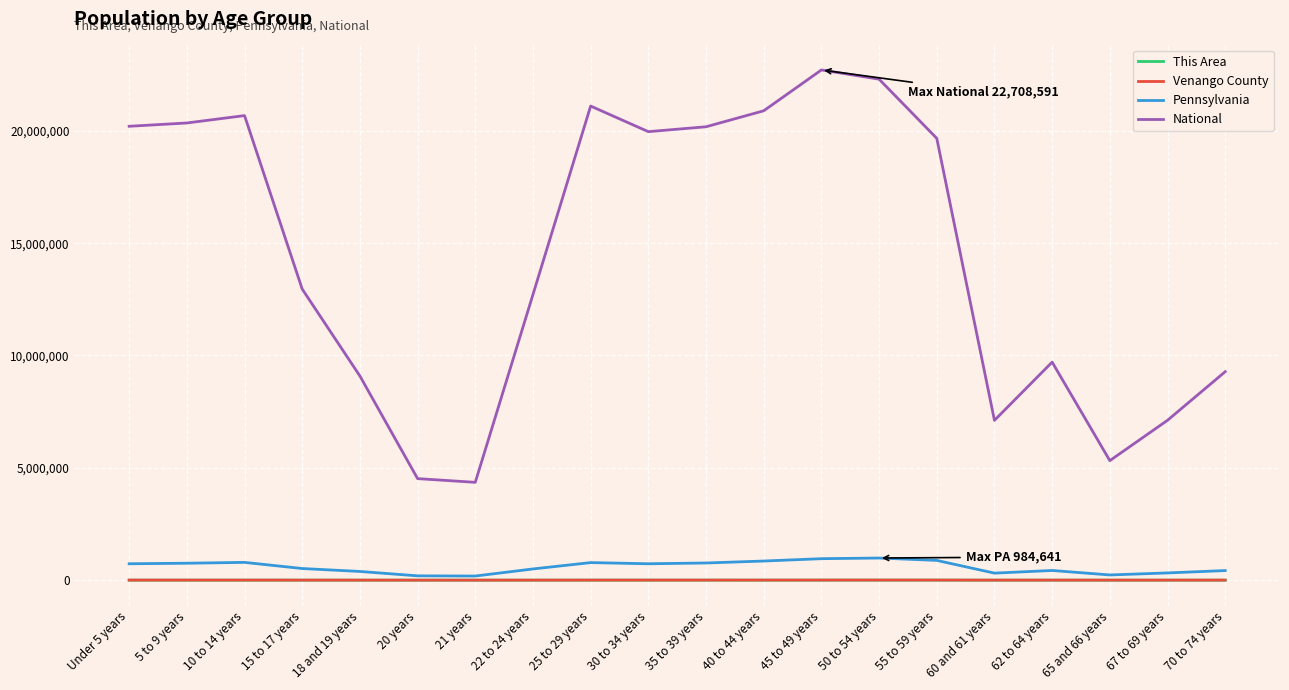

What is the greatest value displayed?

22708591